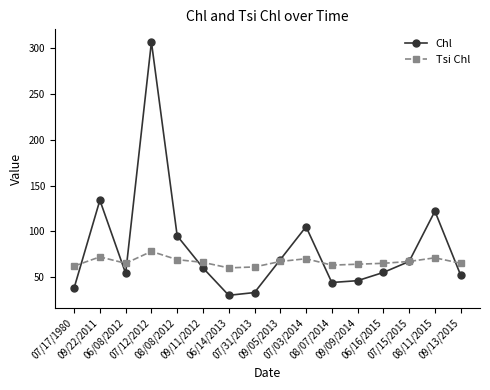

Which series has the largest total across all categories?

Chl